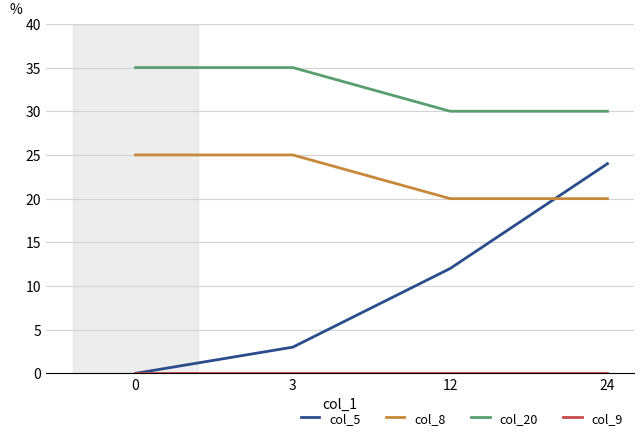

At how many categories does at least one series exceed 34?

2